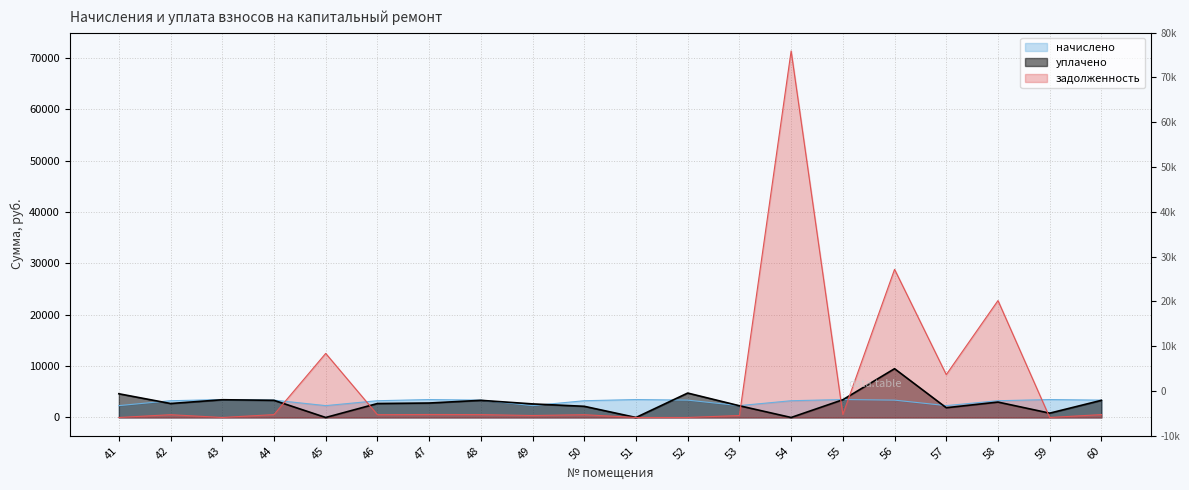

In задолженность, how many points are higher than both neighbors (excluding endpoints)?

7